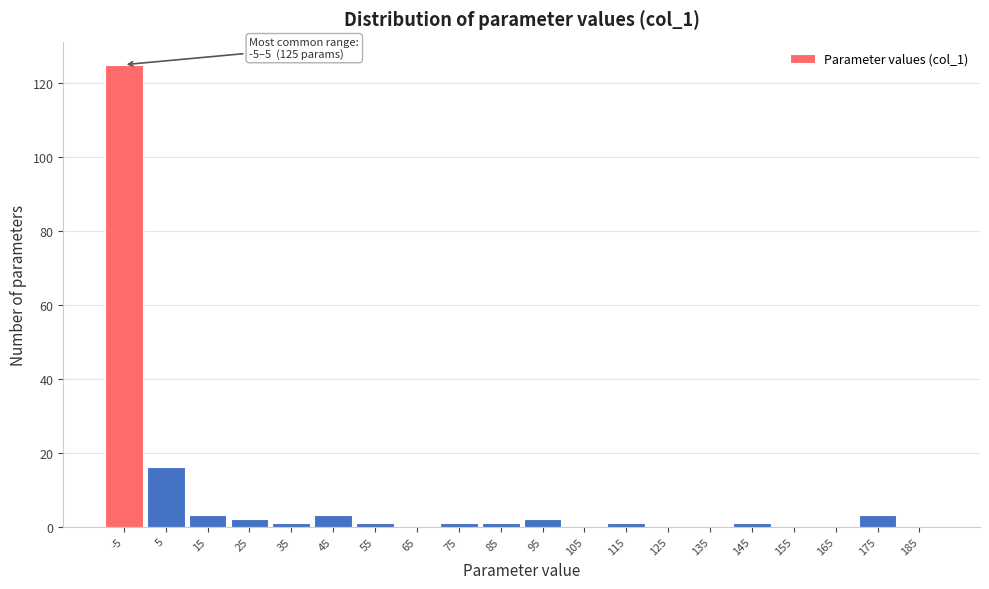

Reading right to left, what are all the values shown in this chart?

185=0	175=3	165=0	155=0	145=1	135=0	125=0	115=1	105=0	95=2	85=1	75=1	65=0	55=1	45=3	35=1	25=2	15=3	5=16	-5=125